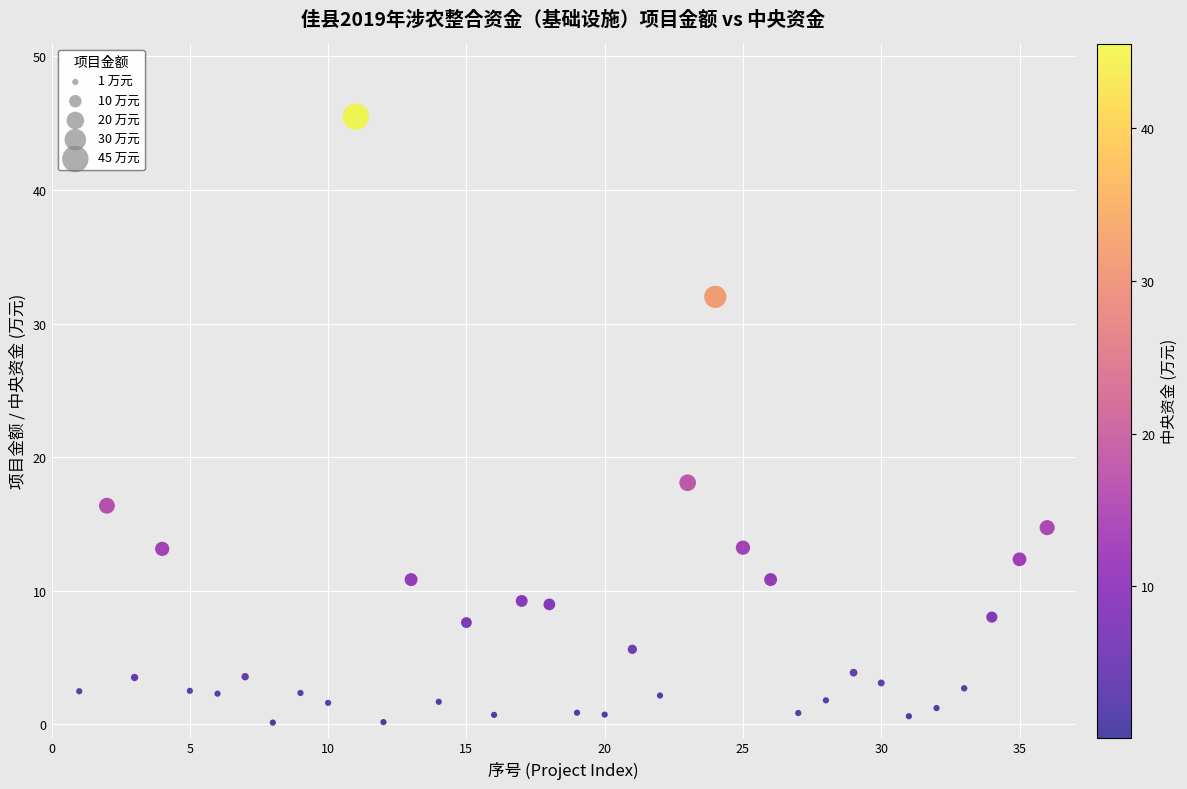

What Y value in the scatter plot is closest to 22?

18.1